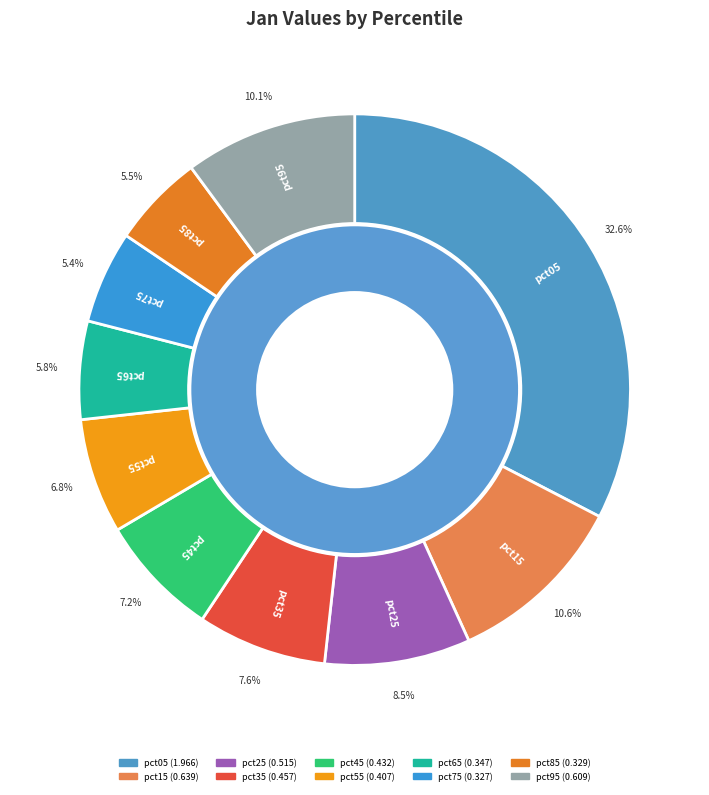

Count the number of slices in the pie.

10